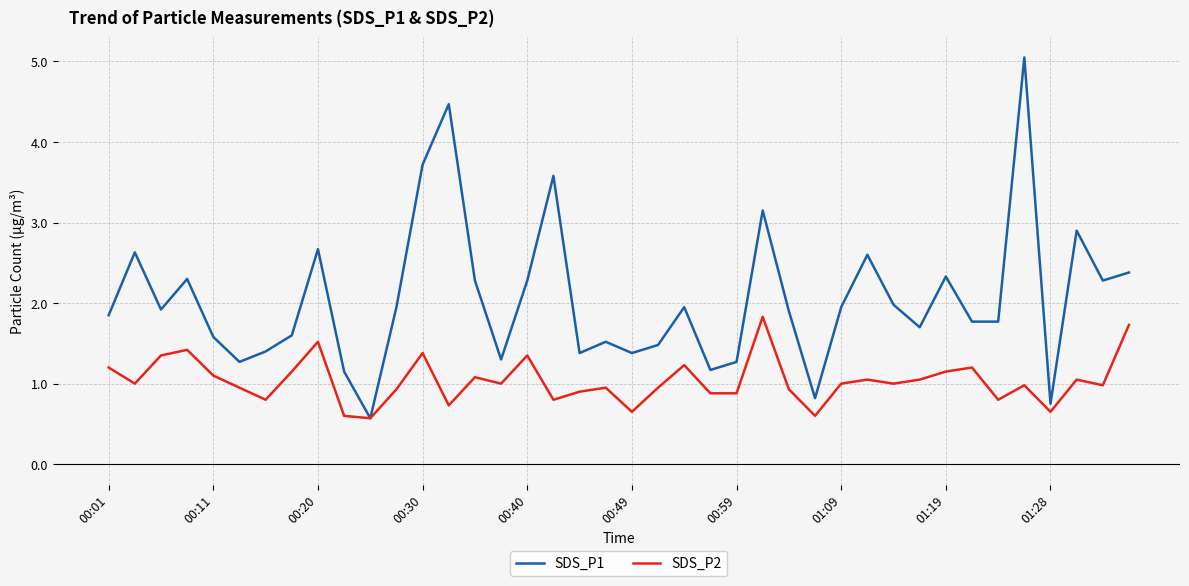

List the series in order of their overall mean, lowest first.

SDS_P2, SDS_P1